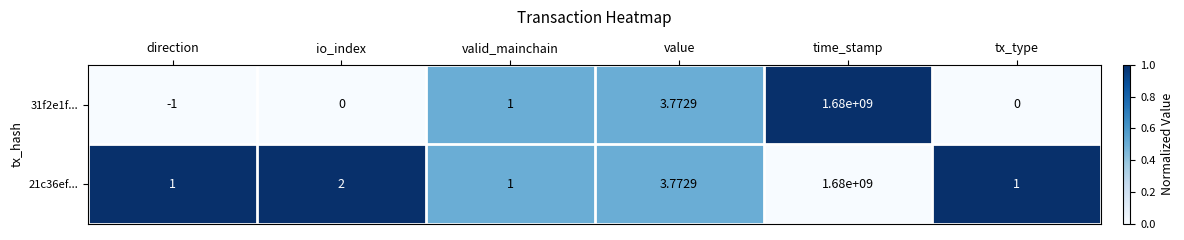

At which label does 31f2e1f... reach its minimum?

direction